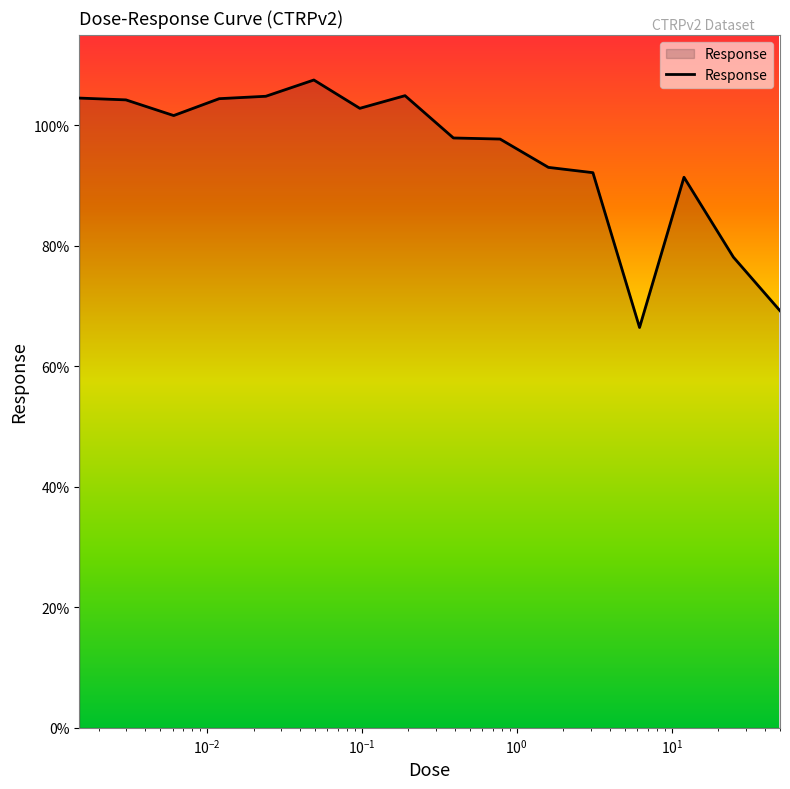

What is the smallest value displayed?

66.4